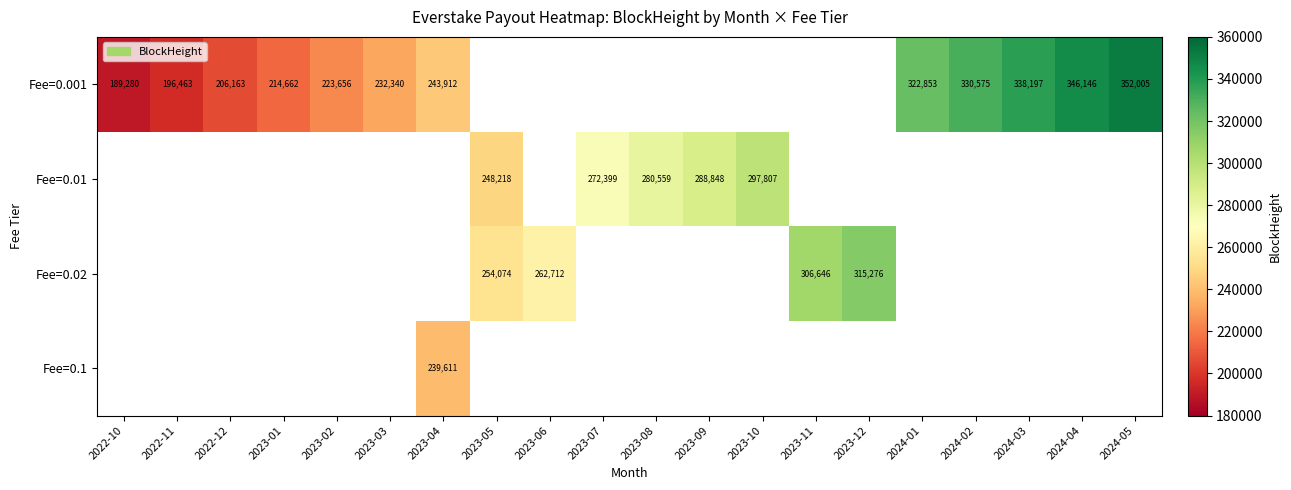

What is the maximum value shown in the chart?

352005.0